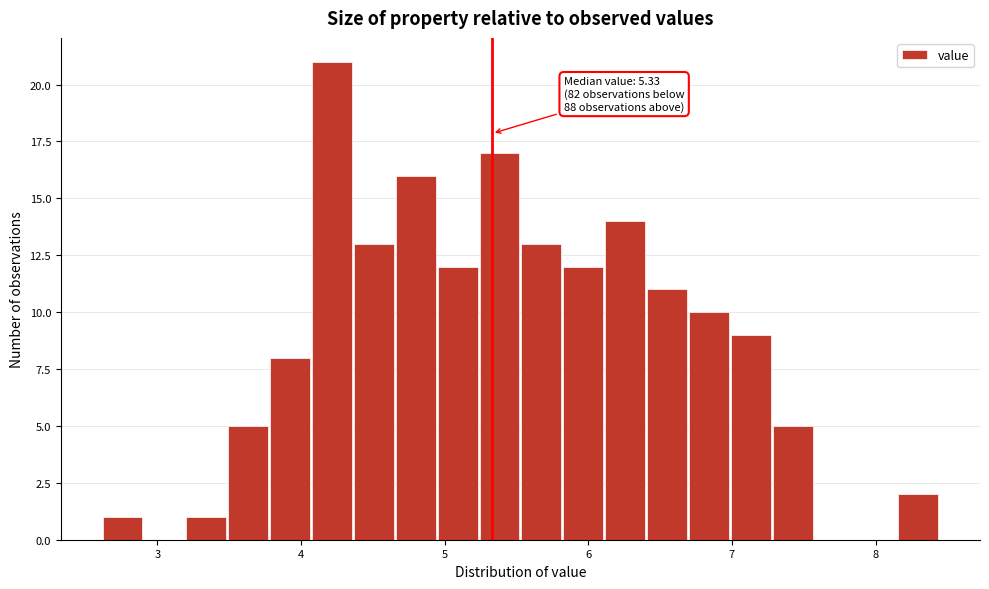

Around what value on the x-axis is the tallest bar? Give the approximate position of its centre, as read against the axis.

4.2